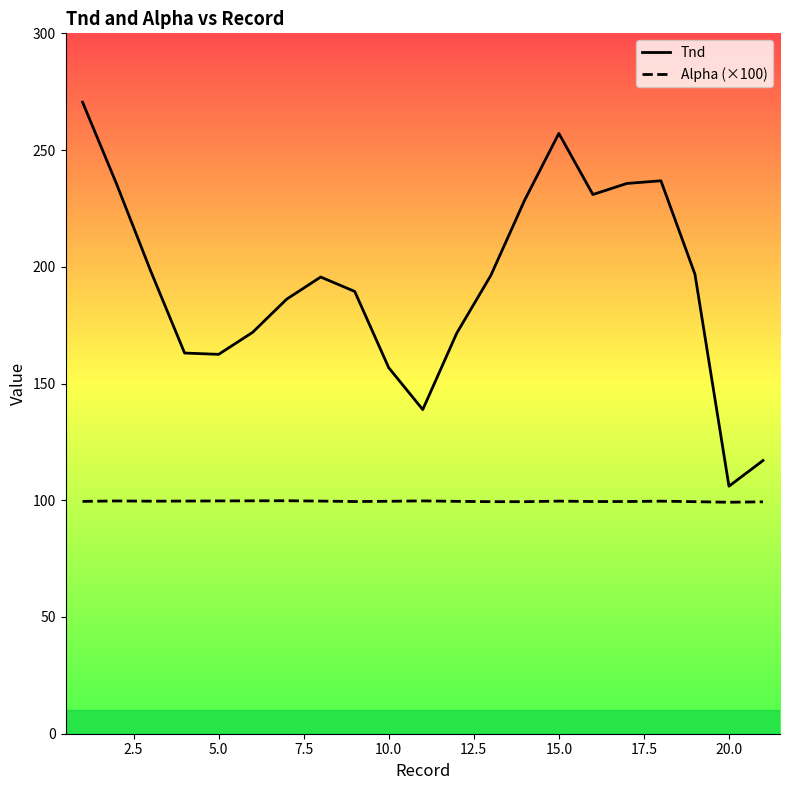

Is this an area chart (filled region under the line)?

No